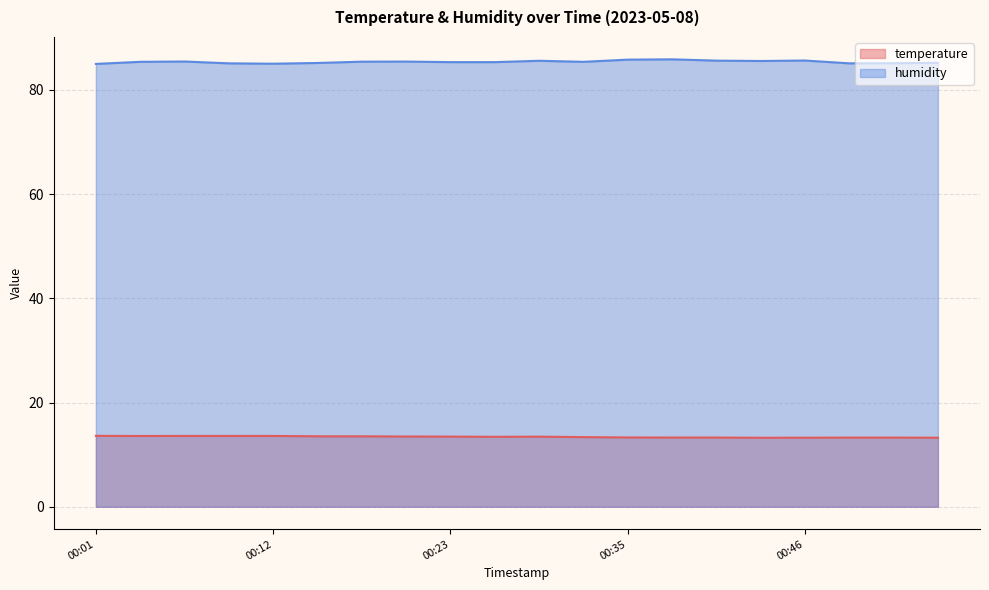

What is the maximum value for temperature?

13.6